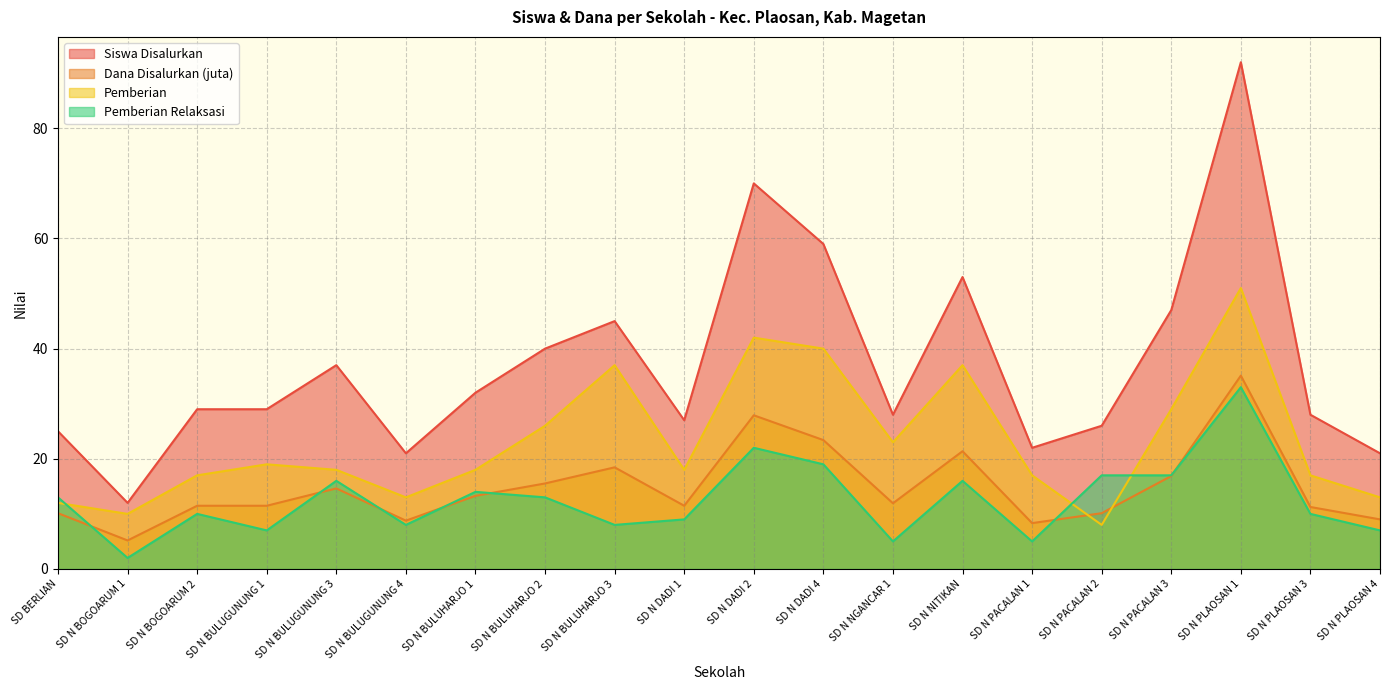

Reading left to right, what are all the values shown in this chart?

Siswa Disalurkan: SD BERLIAN=25.0	SD N BOGOARUM 1=12.0	SD N BOGOARUM 2=29.0	SD N BULUGUNUNG 1=29.0	SD N BULUGUNUNG 3=37.0	SD N BULUGUNUNG 4=21.0	SD N BULUHARJO 1=32.0	SD N BULUHARJO 2=40.0	SD N BULUHARJO 3=45.0	SD N DADI 1=27.0	SD N DADI 2=70.0	SD N DADI 4=59.0	SD N NGANCAR 1=28.0	SD N NITIKAN=53.0	SD N PACALAN 1=22.0	SD N PACALAN 2=26.0	SD N PACALAN 3=47.0	SD N PLAOSAN 1=92.0	SD N PLAOSAN 3=28.0	SD N PLAOSAN 4=21.0
Dana Disalurkan (juta): SD BERLIAN=10.1	SD N BOGOARUM 1=5.2	SD N BOGOARUM 2=11.5	SD N BULUGUNUNG 1=11.5	SD N BULUGUNUNG 3=14.6	SD N BULUGUNUNG 4=8.8	SD N BULUHARJO 1=13.3	SD N BULUHARJO 2=15.5	SD N BULUHARJO 3=18.4	SD N DADI 1=11.5	SD N DADI 2=27.9	SD N DADI 4=23.4	SD N NGANCAR 1=11.9	SD N NITIKAN=21.4	SD N PACALAN 1=8.3	SD N PACALAN 2=10.1	SD N PACALAN 3=16.9	SD N PLAOSAN 1=35.1	SD N PLAOSAN 3=11.2	SD N PLAOSAN 4=9.0
Pemberian: SD BERLIAN=12.0	SD N BOGOARUM 1=10.0	SD N BOGOARUM 2=17.0	SD N BULUGUNUNG 1=19.0	SD N BULUGUNUNG 3=18.0	SD N BULUGUNUNG 4=13.0	SD N BULUHARJO 1=18.0	SD N BULUHARJO 2=26.0	SD N BULUHARJO 3=37.0	SD N DADI 1=18.0	SD N DADI 2=42.0	SD N DADI 4=40.0	SD N NGANCAR 1=23.0	SD N NITIKAN=37.0	SD N PACALAN 1=17.0	SD N PACALAN 2=8.0	SD N PACALAN 3=29.0	SD N PLAOSAN 1=51.0	SD N PLAOSAN 3=17.0	SD N PLAOSAN 4=13.0
Pemberian Relaksasi: SD BERLIAN=13.0	SD N BOGOARUM 1=2.0	SD N BOGOARUM 2=10.0	SD N BULUGUNUNG 1=7.0	SD N BULUGUNUNG 3=16.0	SD N BULUGUNUNG 4=8.0	SD N BULUHARJO 1=14.0	SD N BULUHARJO 2=13.0	SD N BULUHARJO 3=8.0	SD N DADI 1=9.0	SD N DADI 2=22.0	SD N DADI 4=19.0	SD N NGANCAR 1=5.0	SD N NITIKAN=16.0	SD N PACALAN 1=5.0	SD N PACALAN 2=17.0	SD N PACALAN 3=17.0	SD N PLAOSAN 1=33.0	SD N PLAOSAN 3=10.0	SD N PLAOSAN 4=7.0